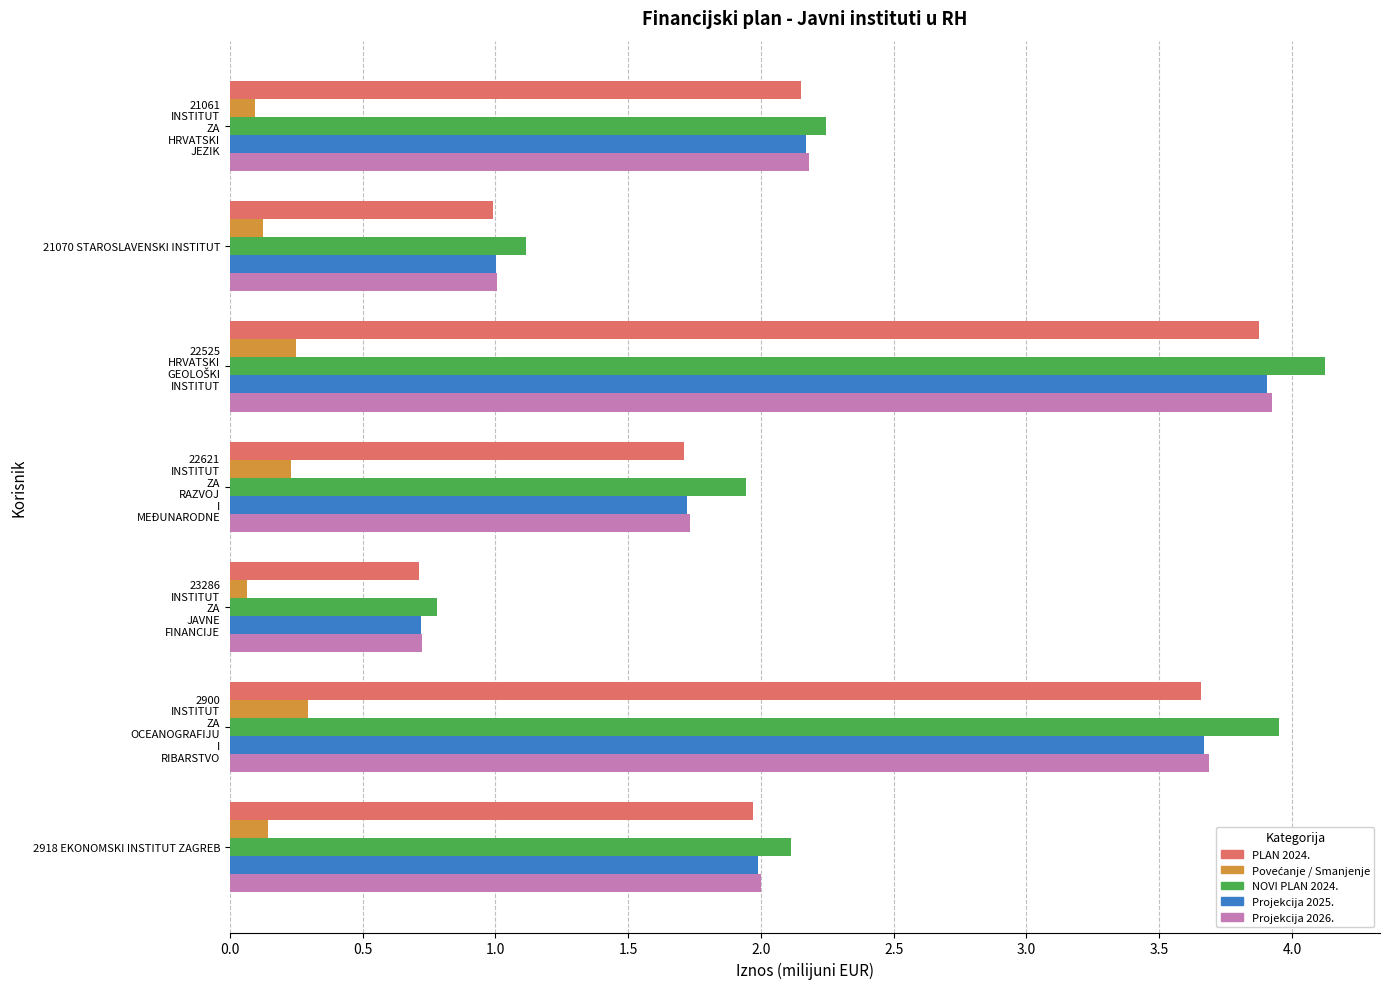

What is the sum of all PLAN 2024. values?

15.1